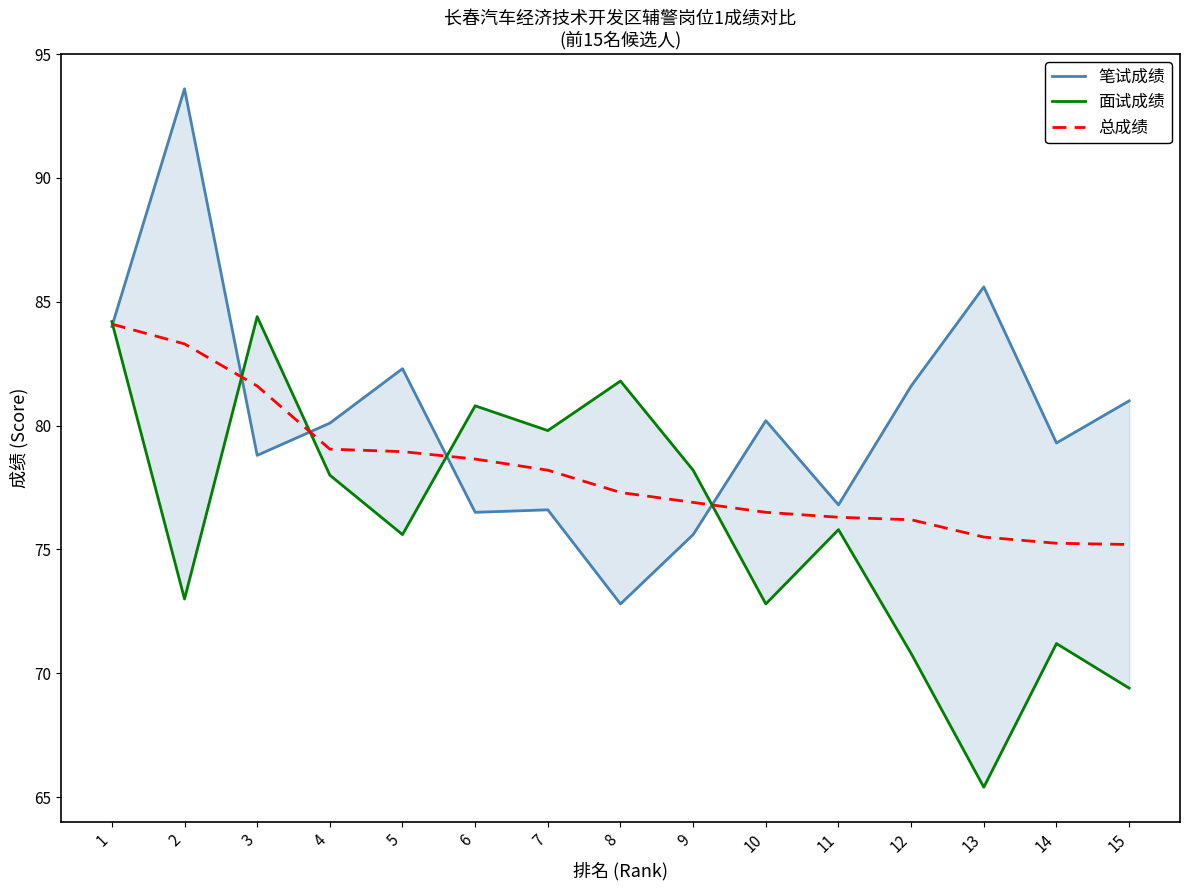

Which series changed the most between 1 and 8?

笔试成绩